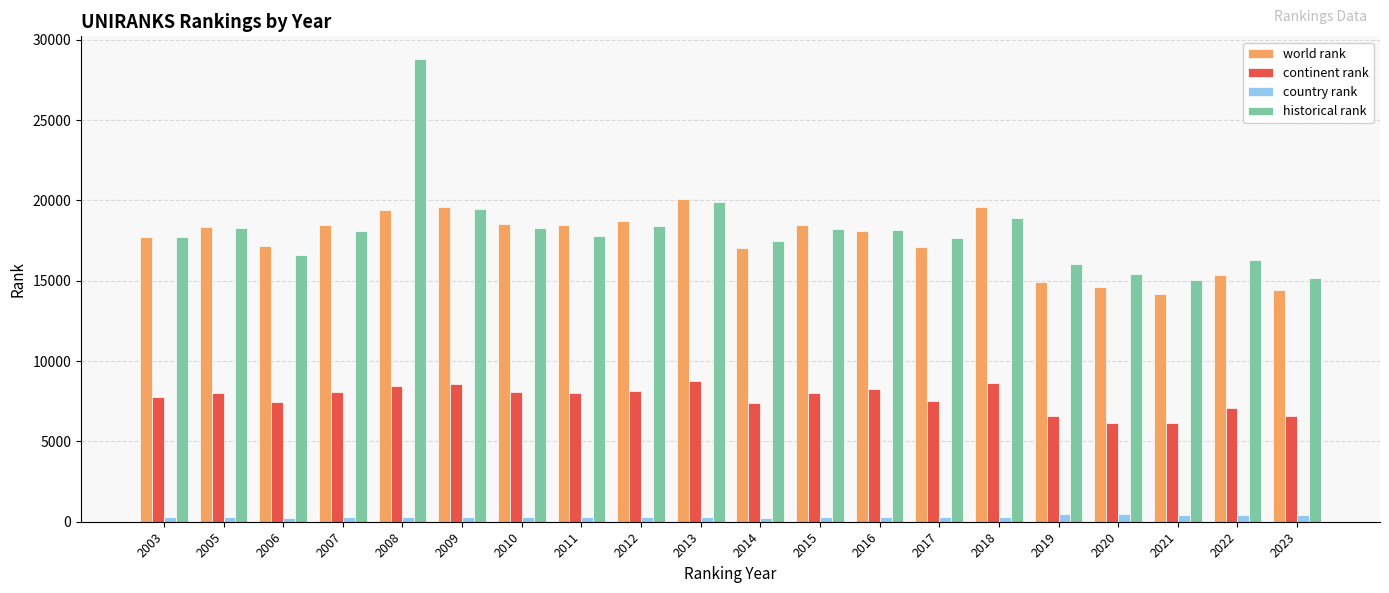

At which label does historical rank reach its peak?

2008